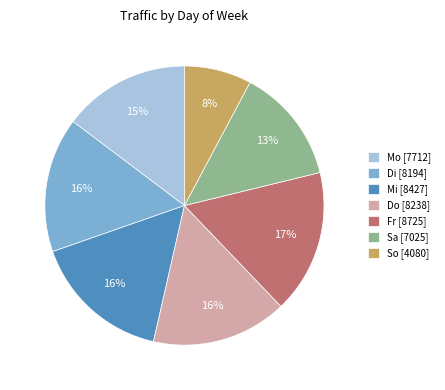

Approximately how many times larger is the value at Sa [7025] compared to Mo [7712]?

0.9